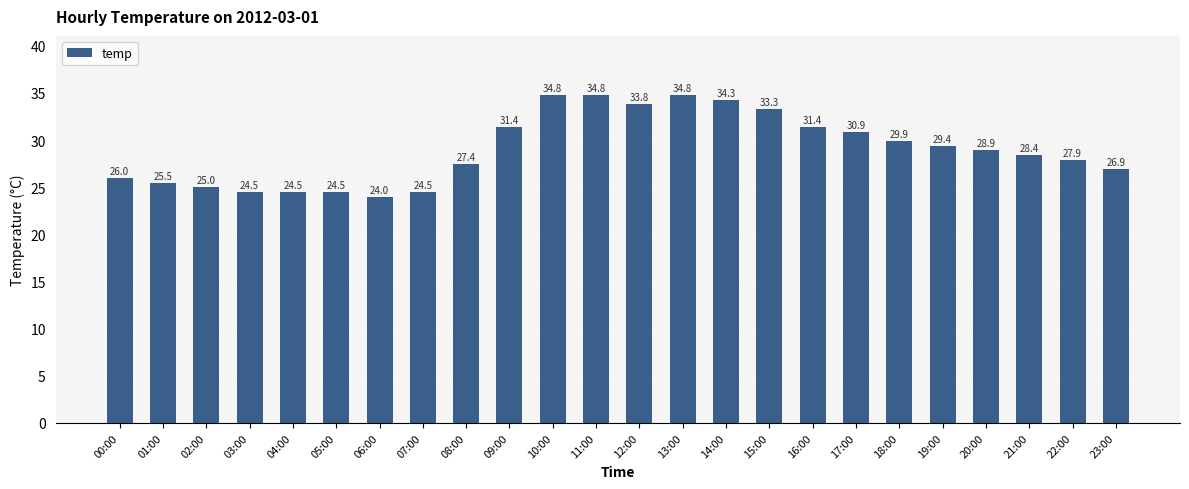

What position from the right is 02:00?

22